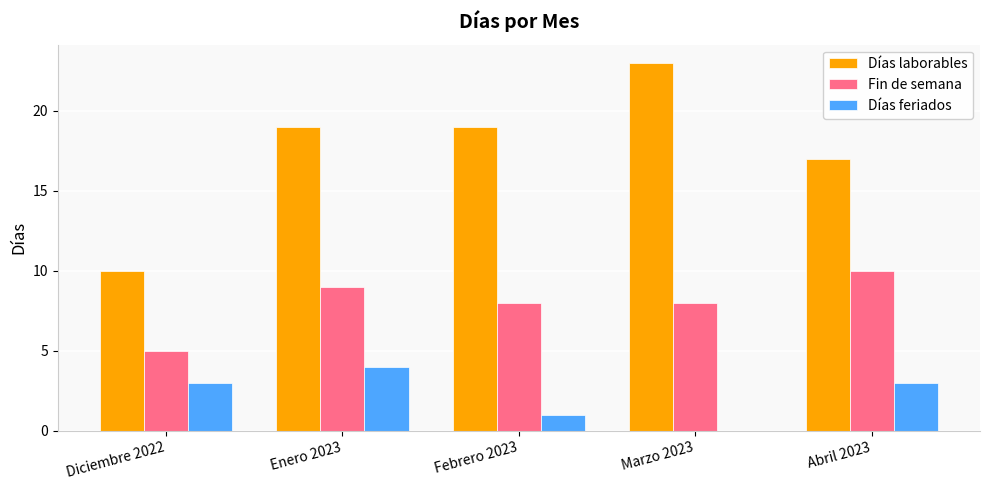

Reading left to right, extract all data points from this chart.

Días laborables: 10	19	19	23	17
Fin de semana: 5	9	8	8	10
Días feriados: 3	4	1	0	3